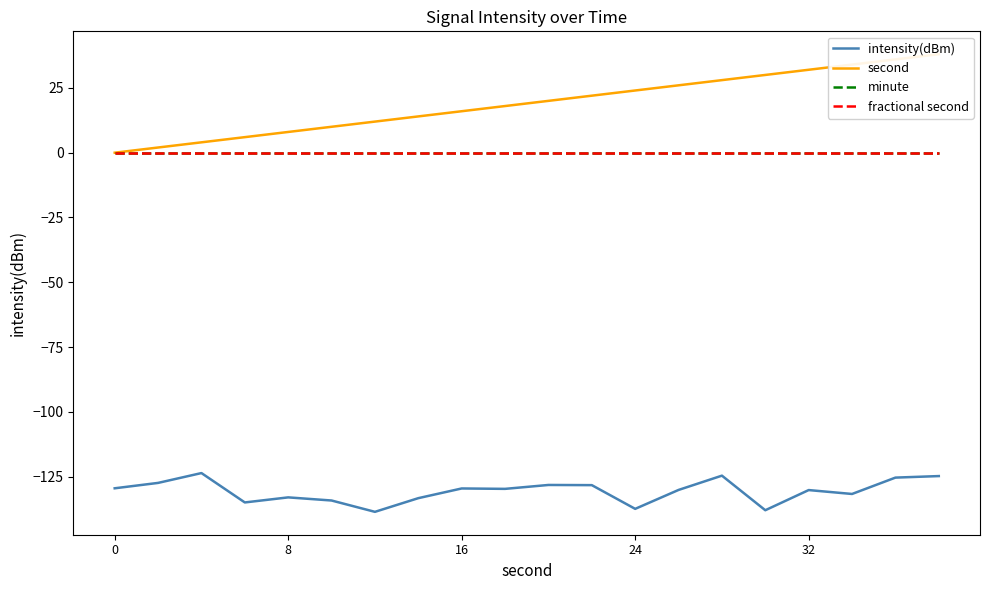

The intensity(dBm) series shows -194.8 at 16. True or false?

False